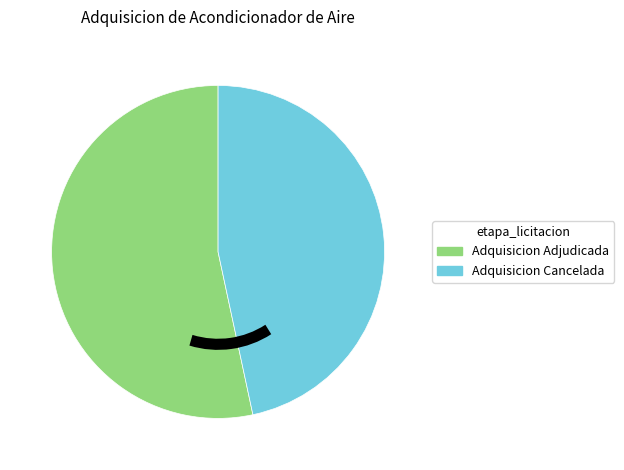

What is the smallest slice in the pie chart?

Adquisicion Cancelada